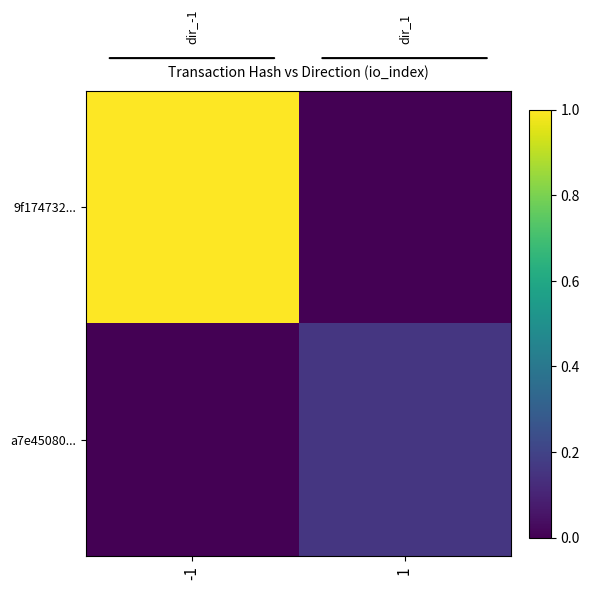

Which has a higher value, 1 or -1?

-1